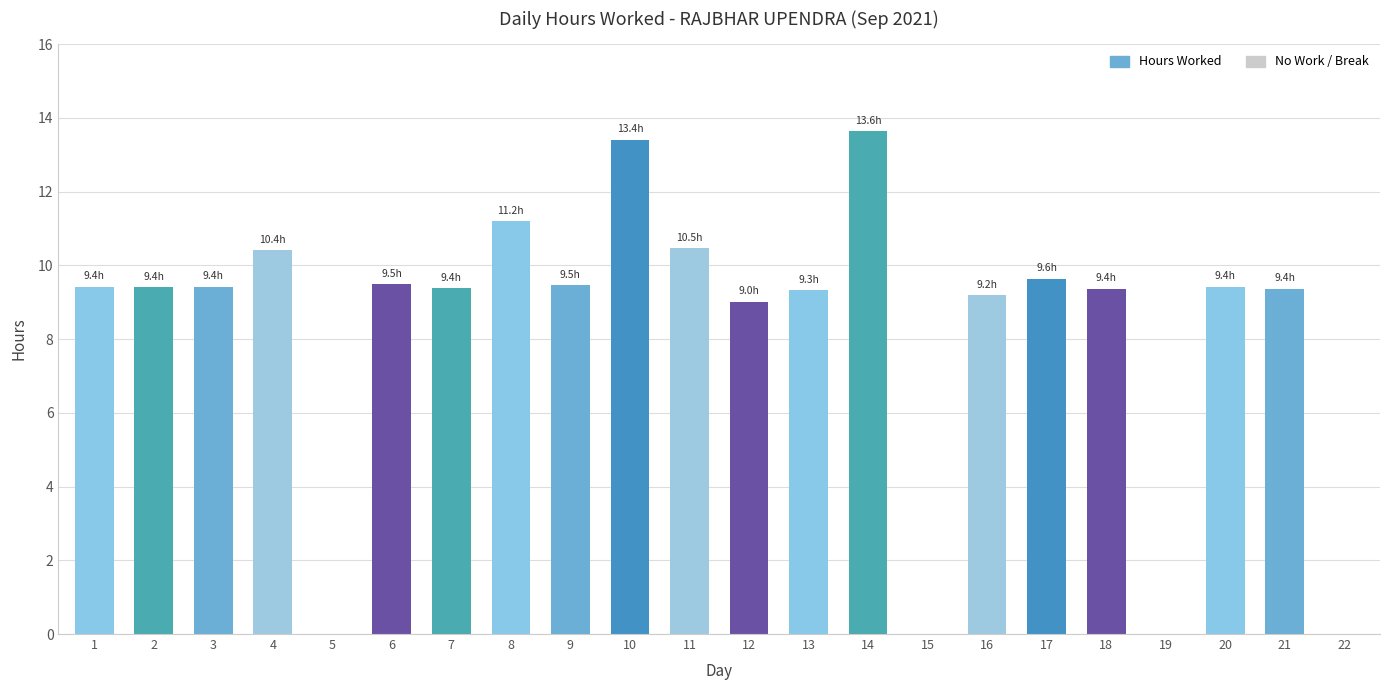

Is it true that the value at 15 is 0.0?

True